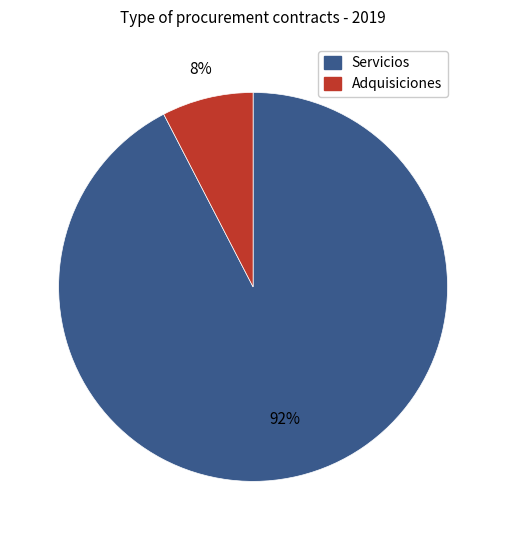

Is Adquisiciones the majority of the pie?

No